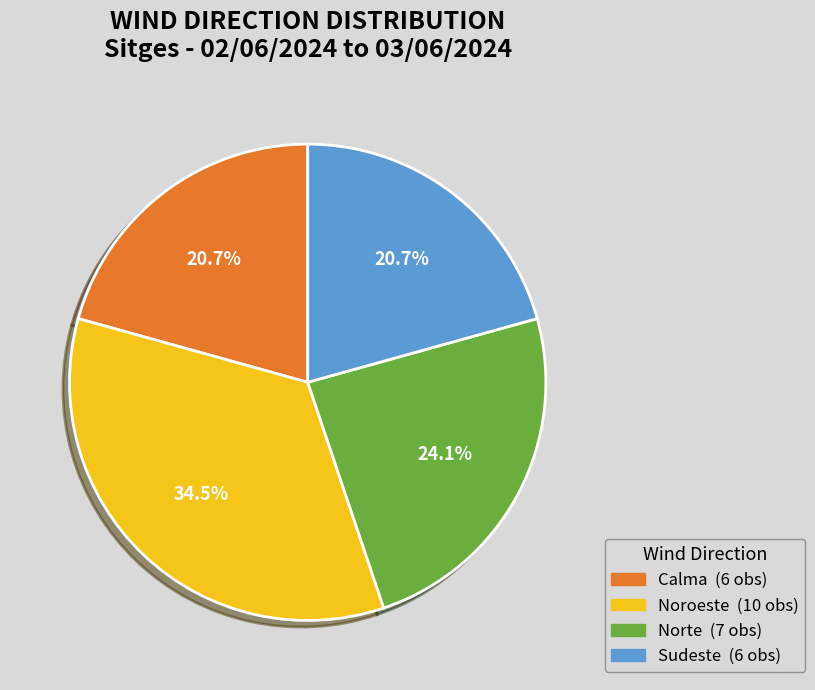

Is there any slice that represents more than half of the pie?

No